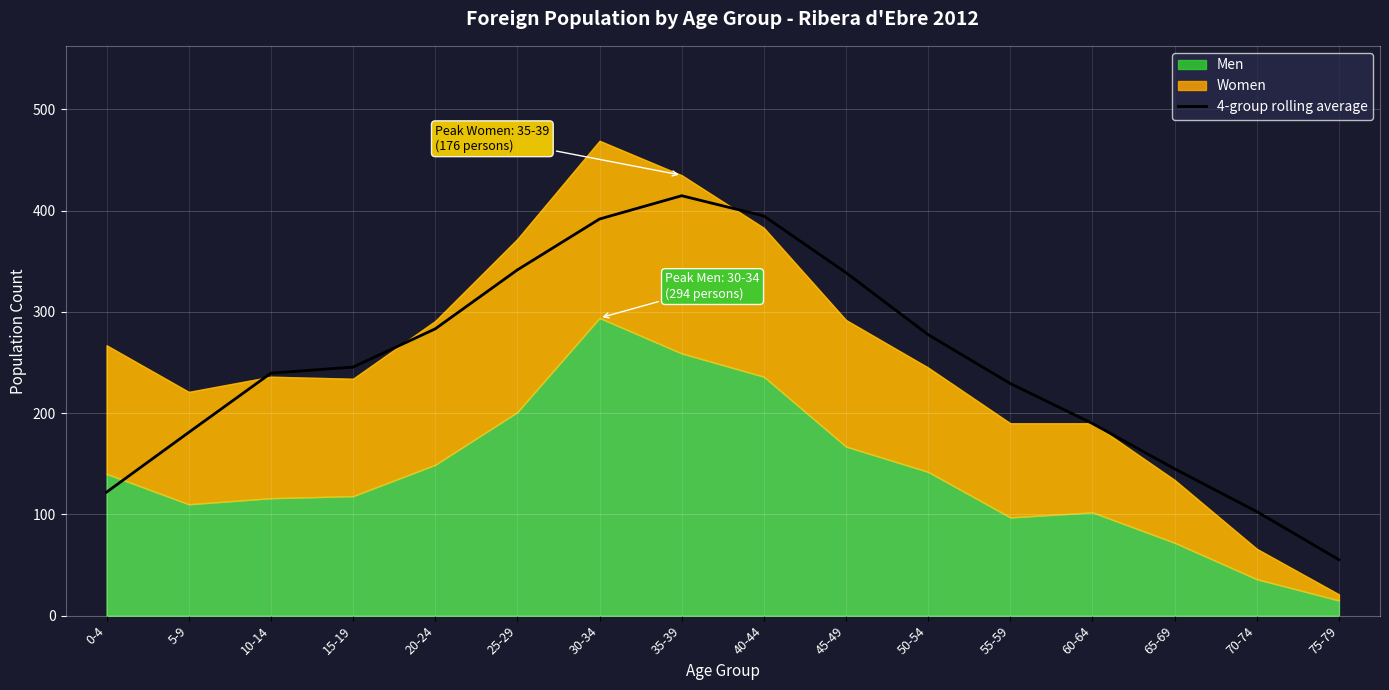

Approximately how many times larger is the value at 40-44 compared to 45-49?

1.2